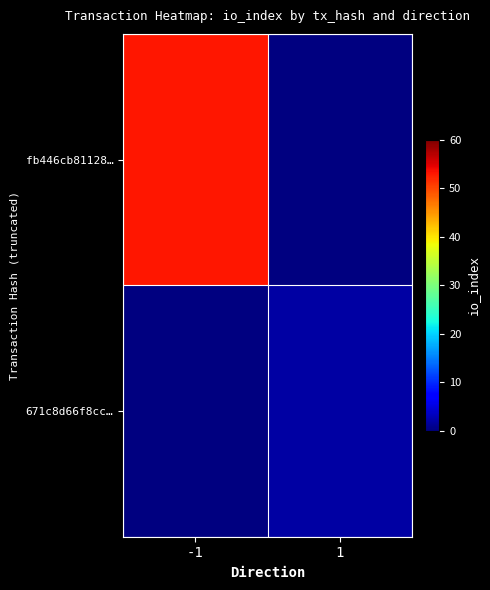

The value of fb446cb81128… at -1 is 80.7. True or false?

False